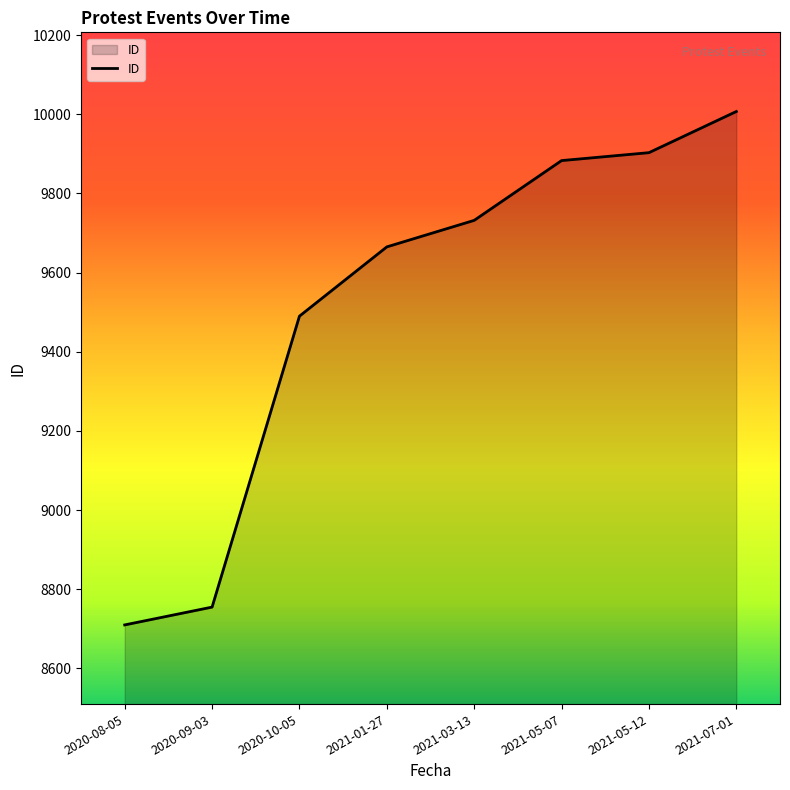

What is the average value?

9518